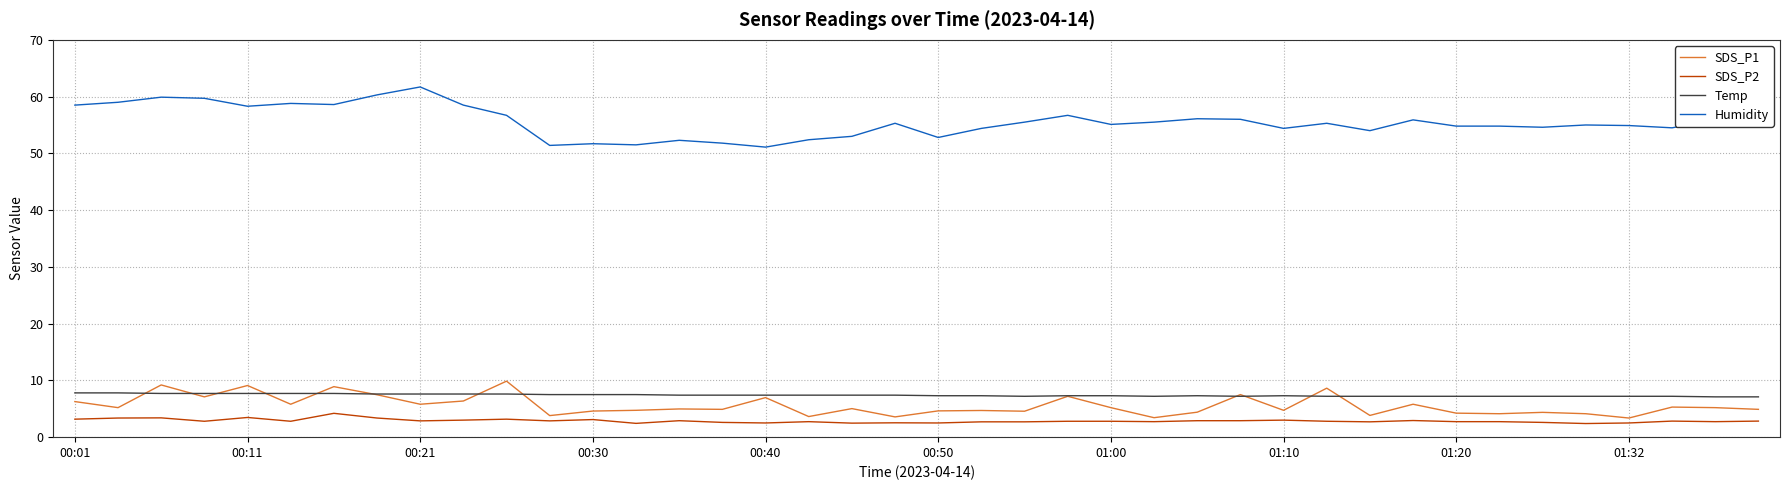

What is the maximum value shown in the chart?

61.7